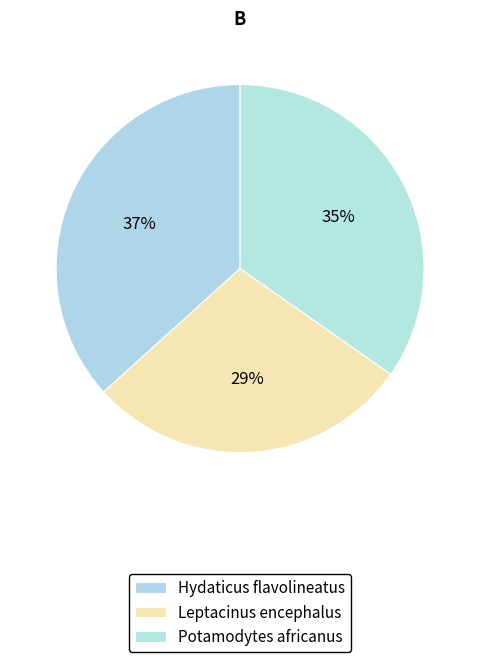

Do Hydaticus flavolineatus and Leptacinus encephalus together represent more than half of the pie?

Yes